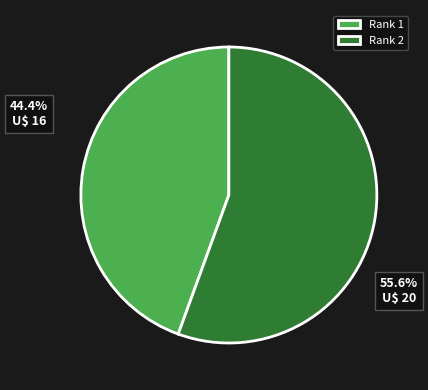

Is it true that Rank 2 is 70% of the pie?

False